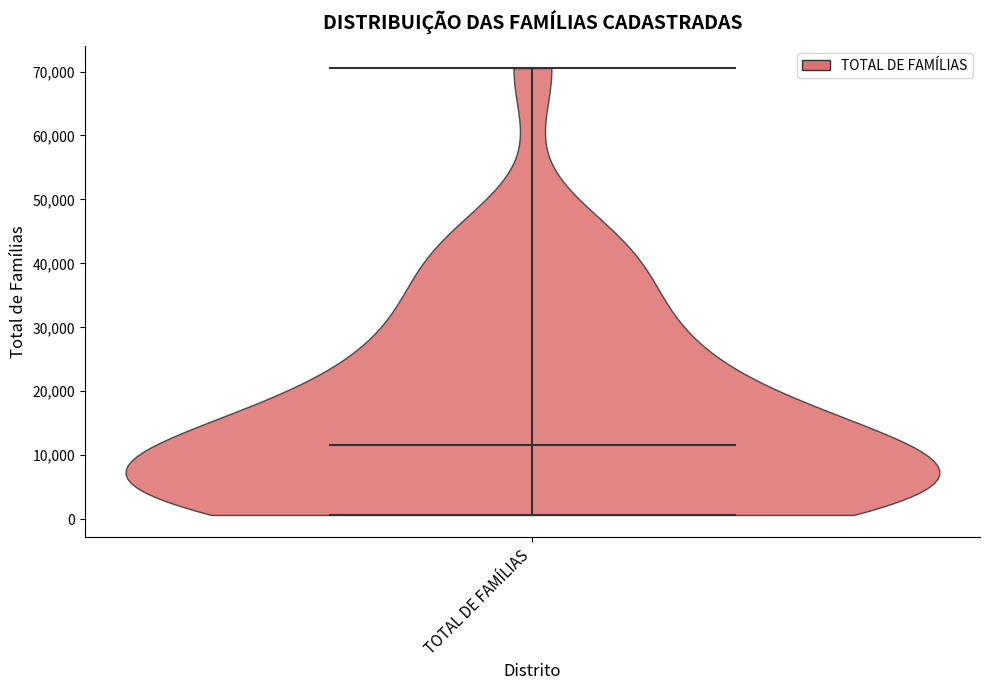

Read this violin plot against the y-axis: where its median line is, and the lowest and highest points the violin reaches. The values are not printed on the chart, so give them approximately, as read against the axis.

median line 12000, lowest point 1000, highest point 71000